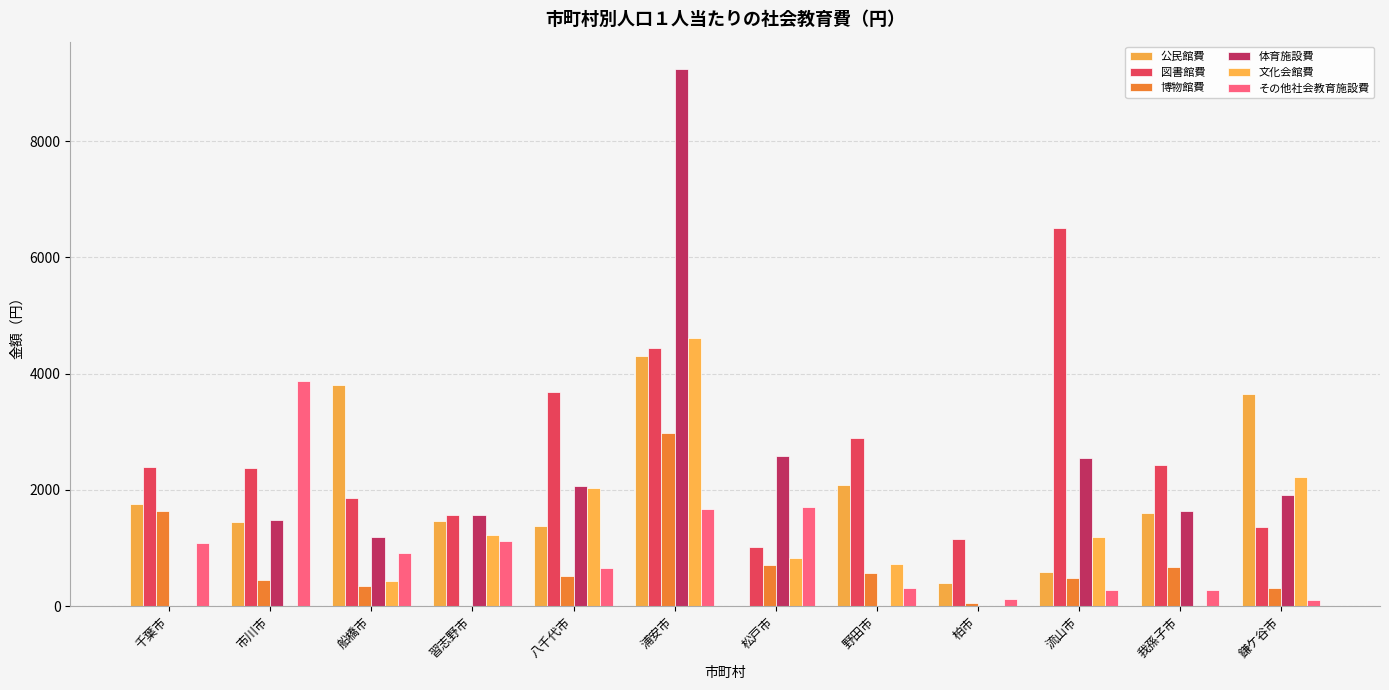

Count the number of categories in the chart.

12